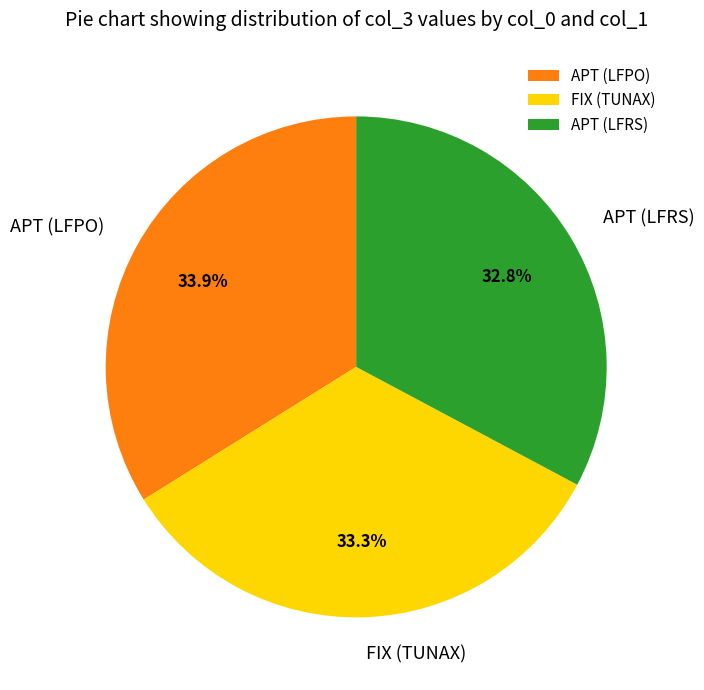

What percentage is NOT represented by APT (LFPO)?

66.1%